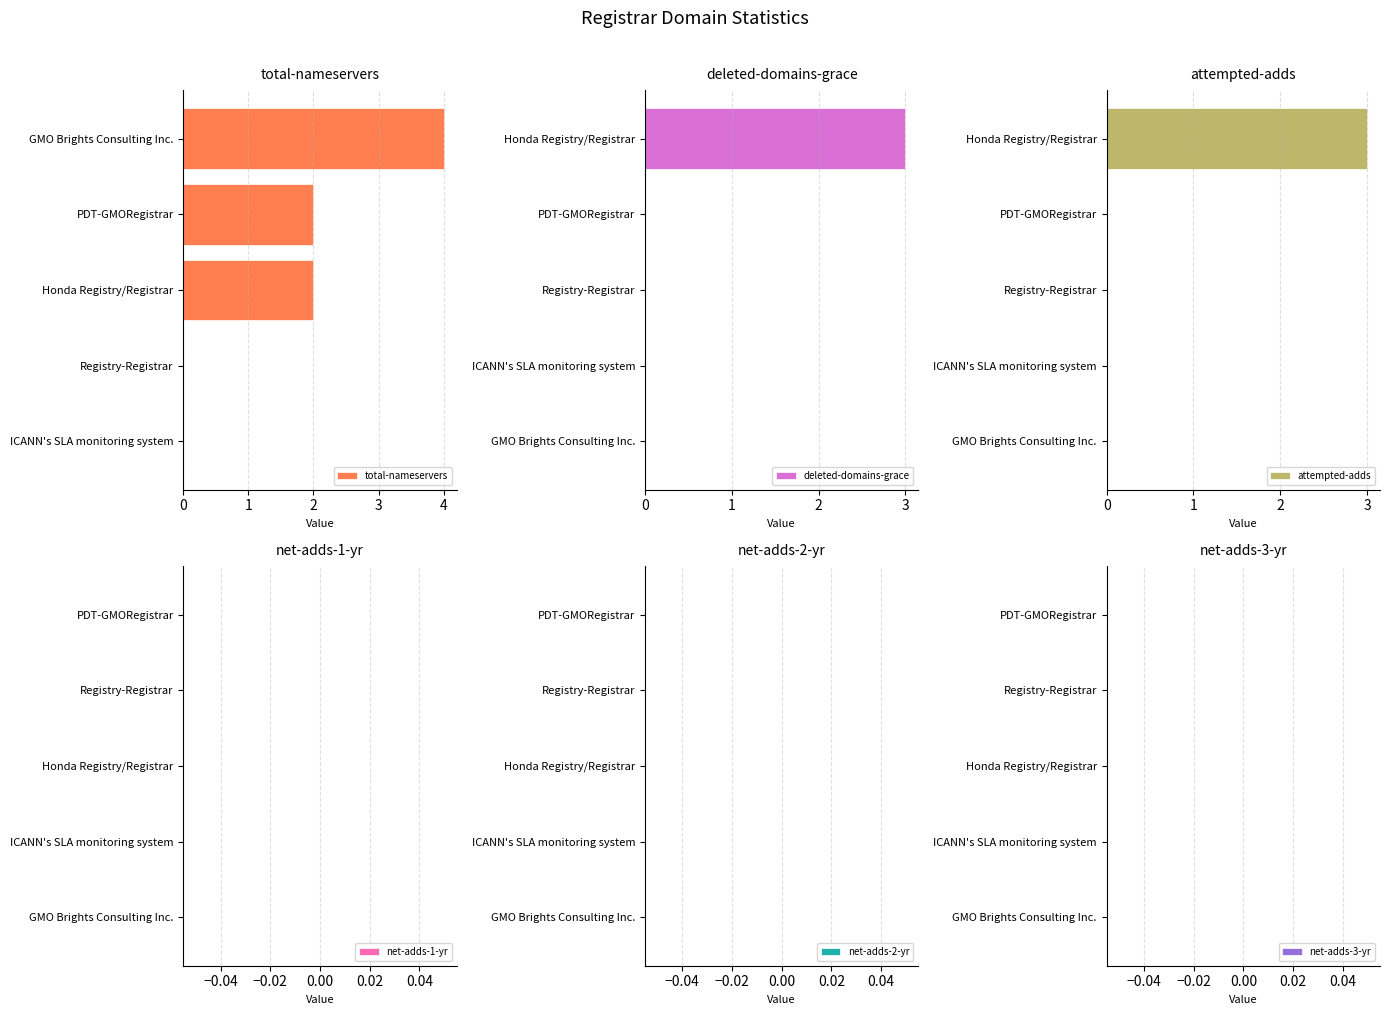

The total-nameservers series shows 4 at GMO Brights Consulting Inc.. True or false?

True